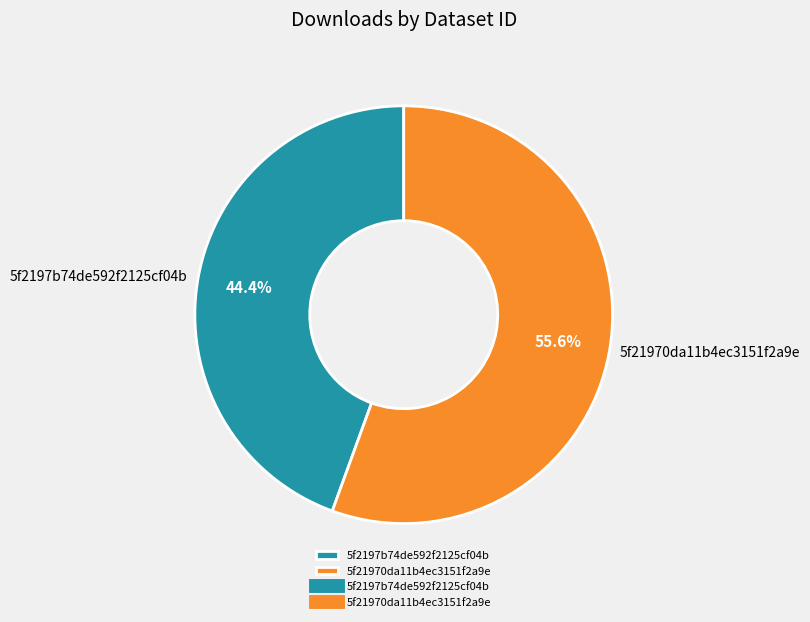

Between 5f21970da11b4ec3151f2a9e and 5f2197b74de592f2125cf04b, which is larger?

5f21970da11b4ec3151f2a9e